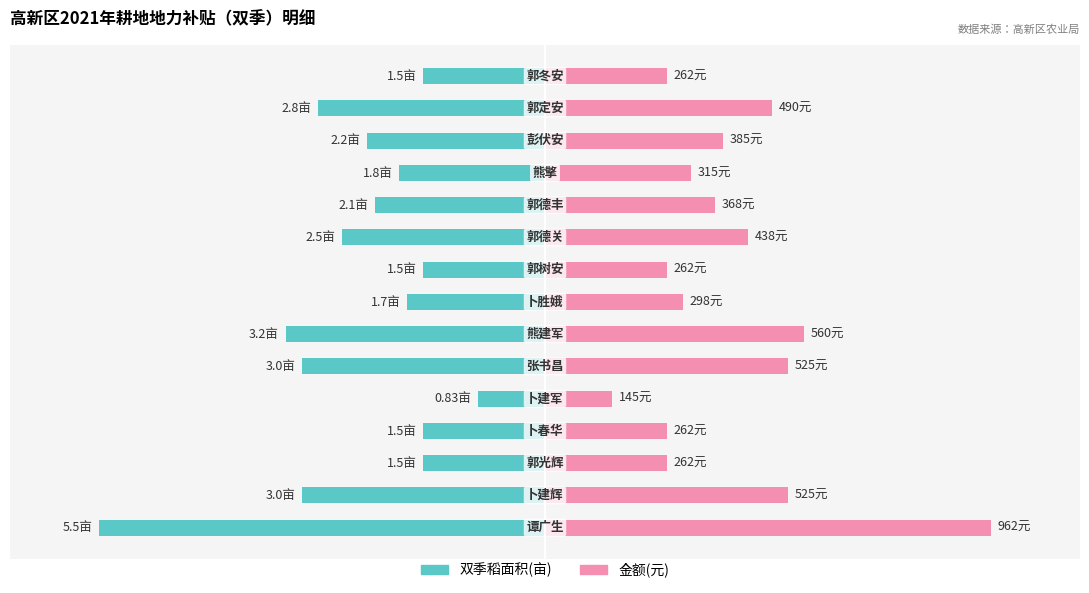

How many bars are there in each group?

2